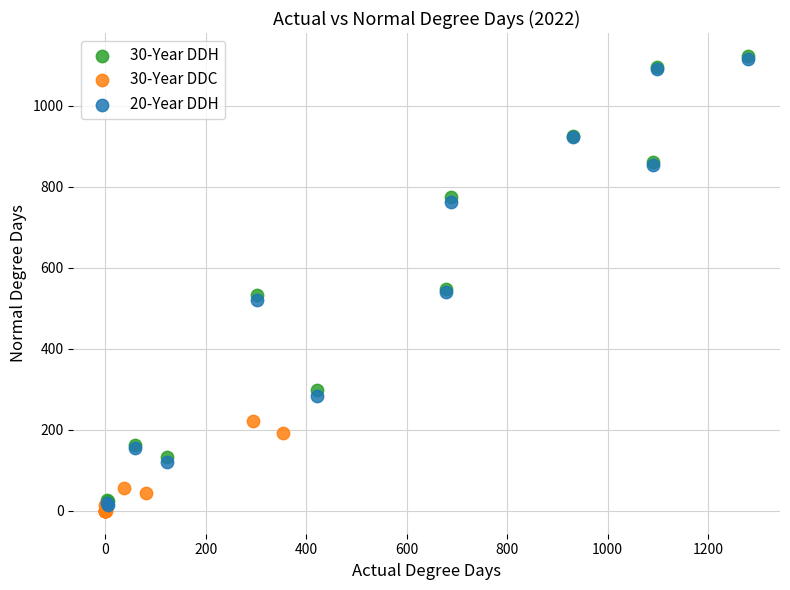

What are all the series names shown in the legend?

30-Year DDH, 30-Year DDC, 20-Year DDH